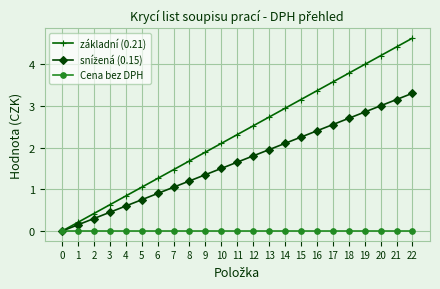

At which category is the sum across all series the highest?

22